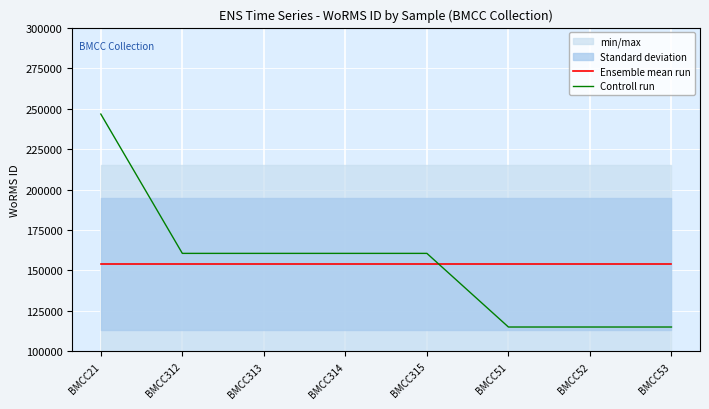

What is the total value across all series at BMCC315?

314828.4